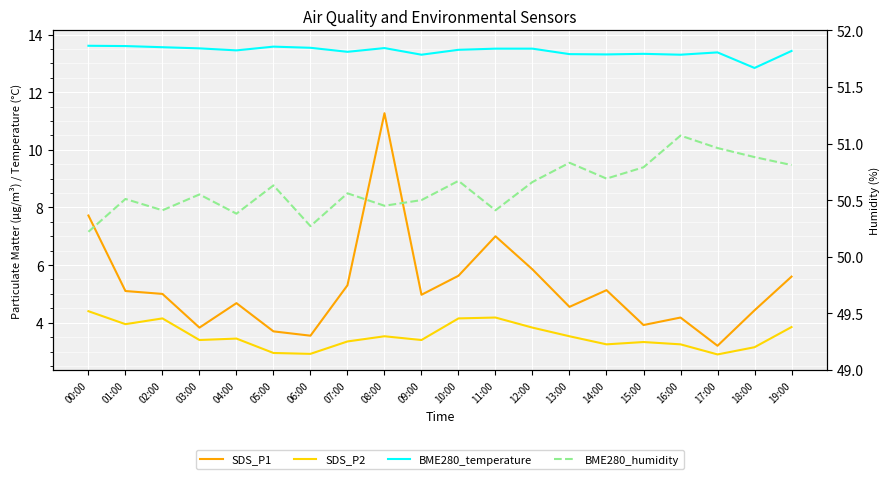

What is the difference between the highest and lowest values at 12:00?

46.8